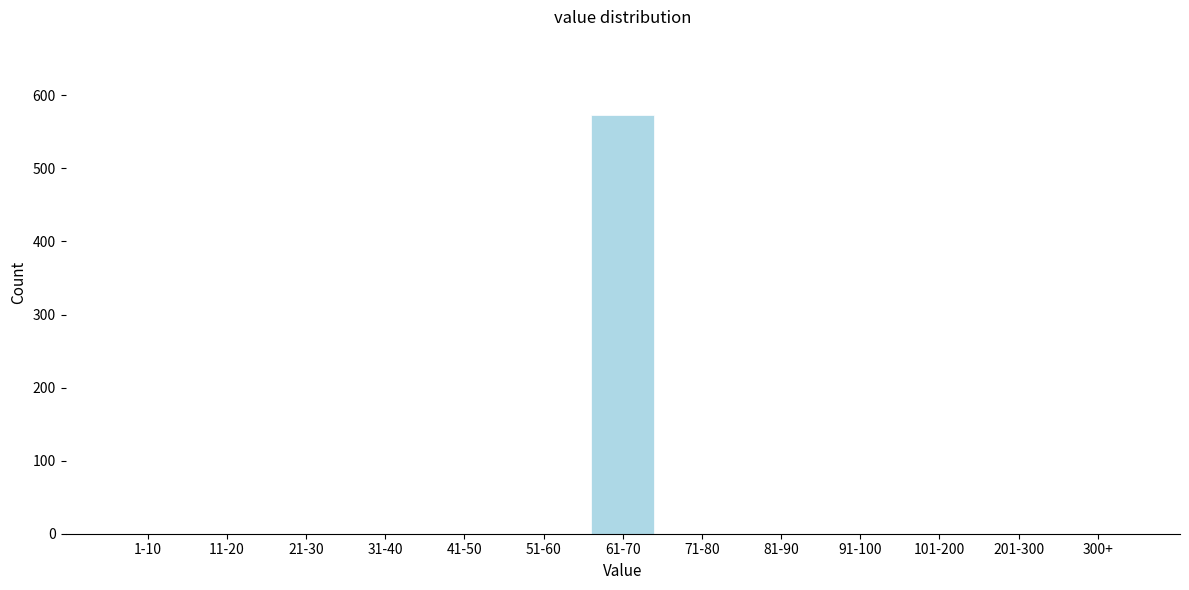

Reading right to left, list all the values displayed in this chart.

300+=0	201-300=0	101-200=0	91-100=0	81-90=0	71-80=0	61-70=573	51-60=0	41-50=0	31-40=0	21-30=0	11-20=0	1-10=0